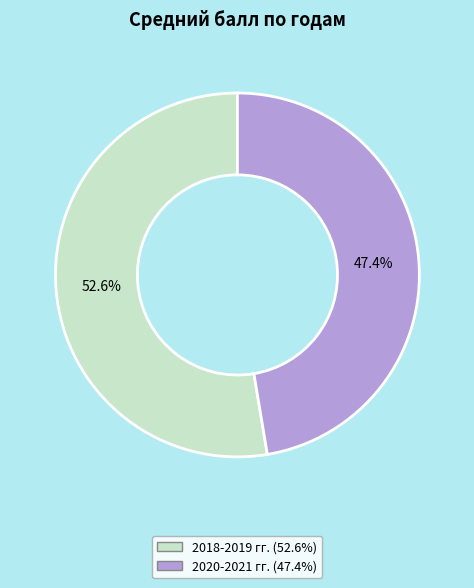

What percentage do 2020-2021 гг. and 2018-2019 гг. together represent?

100.0%